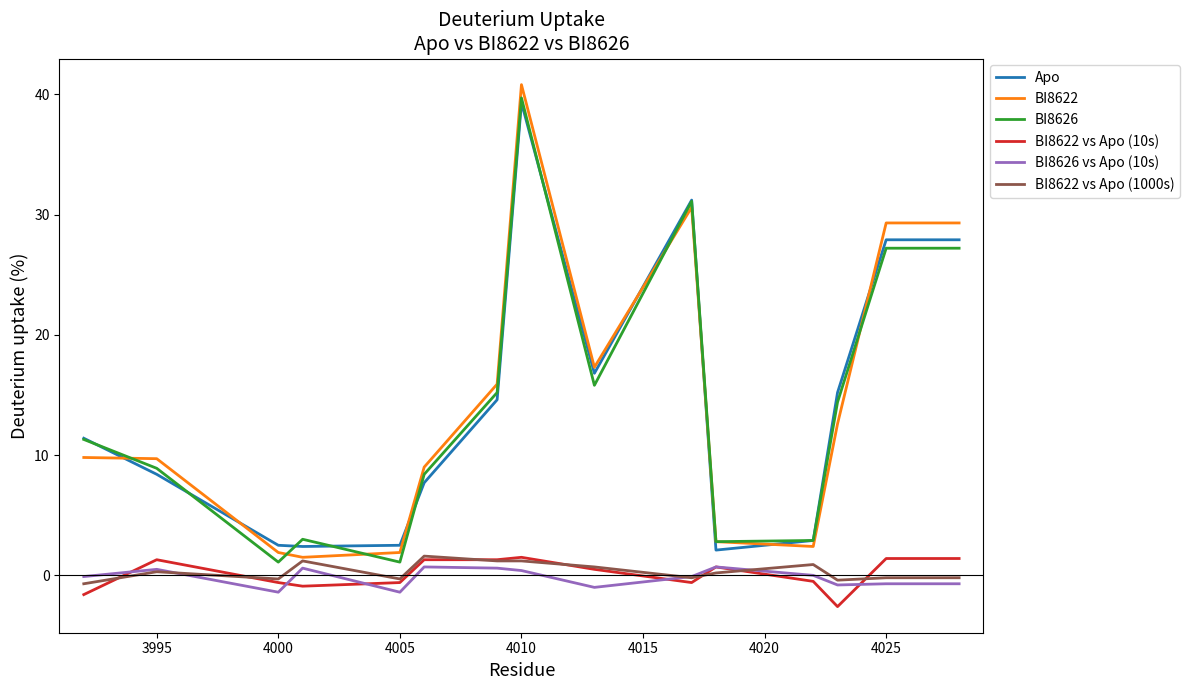

True or false: BI8626 vs Apo (10s) and Apo cross at least once.

False